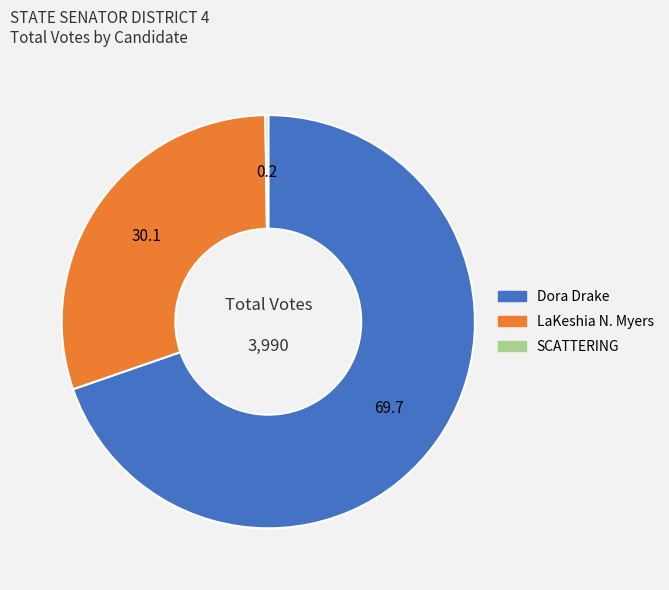

Which category accounts for the majority?

Dora Drake